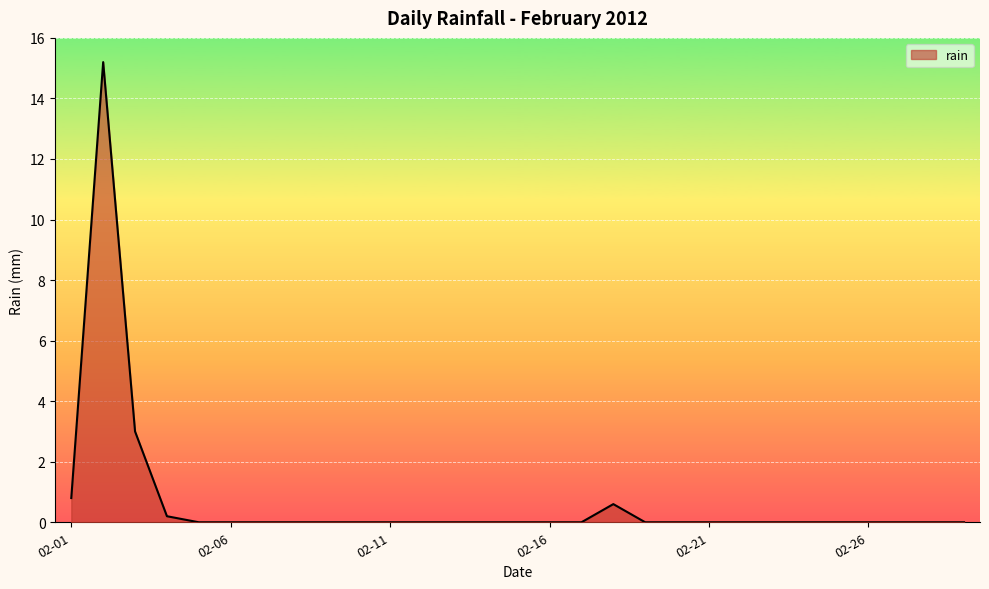

Does the chart have visible grid lines?

Yes